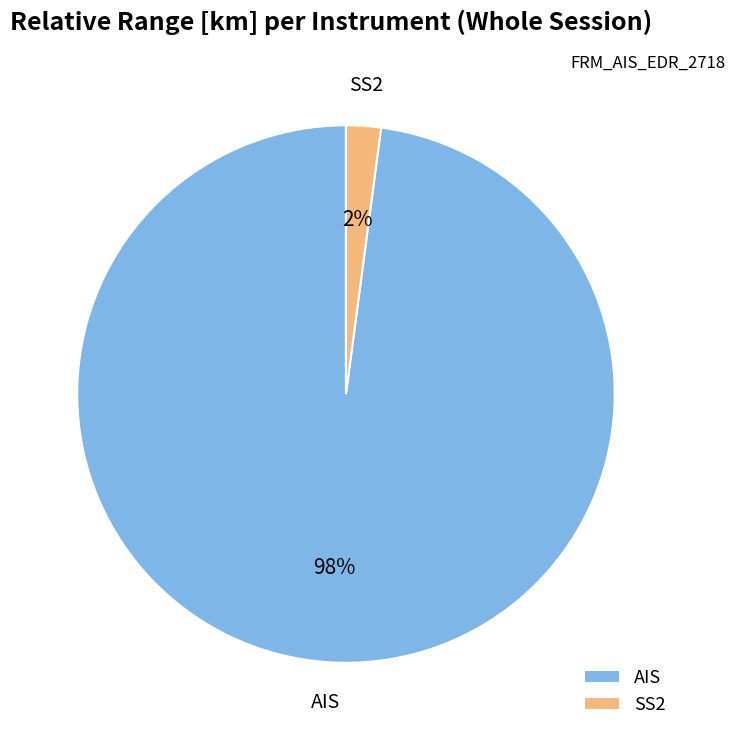

To the nearest percent, what is the difference between the largest and smallest slice percentages?

96%